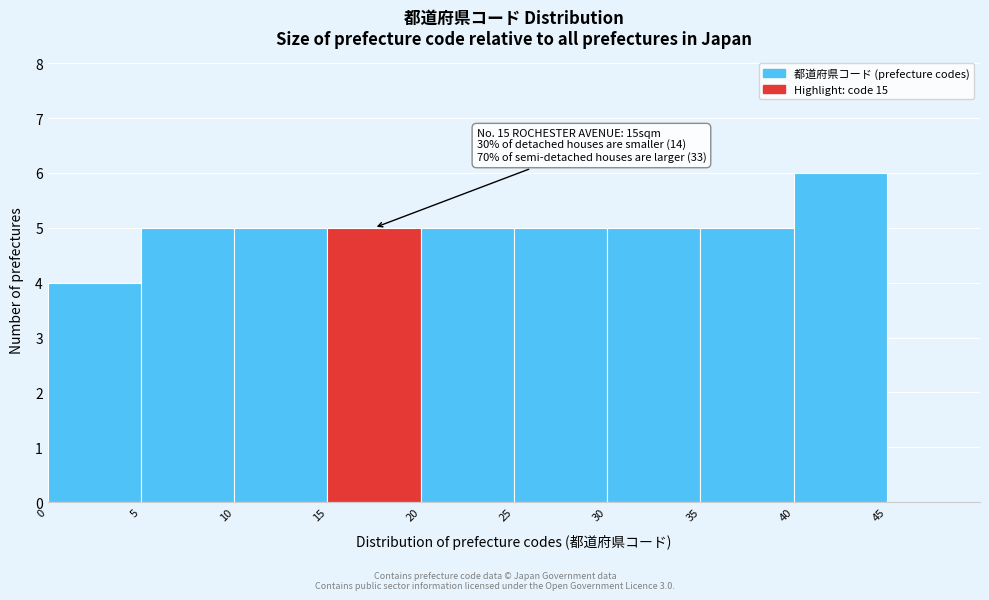

Over which range of the x-axis is the bar tallest?

40 to 45